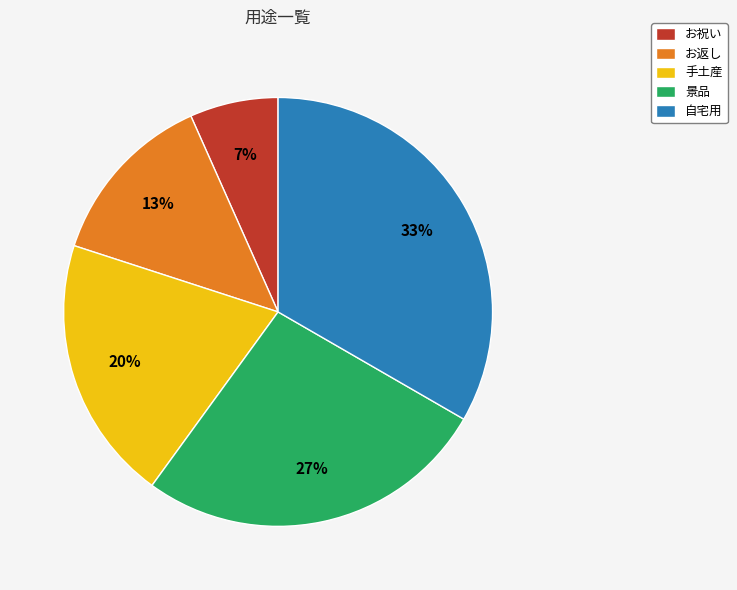

Which category has the smallest portion of the pie?

お祝い